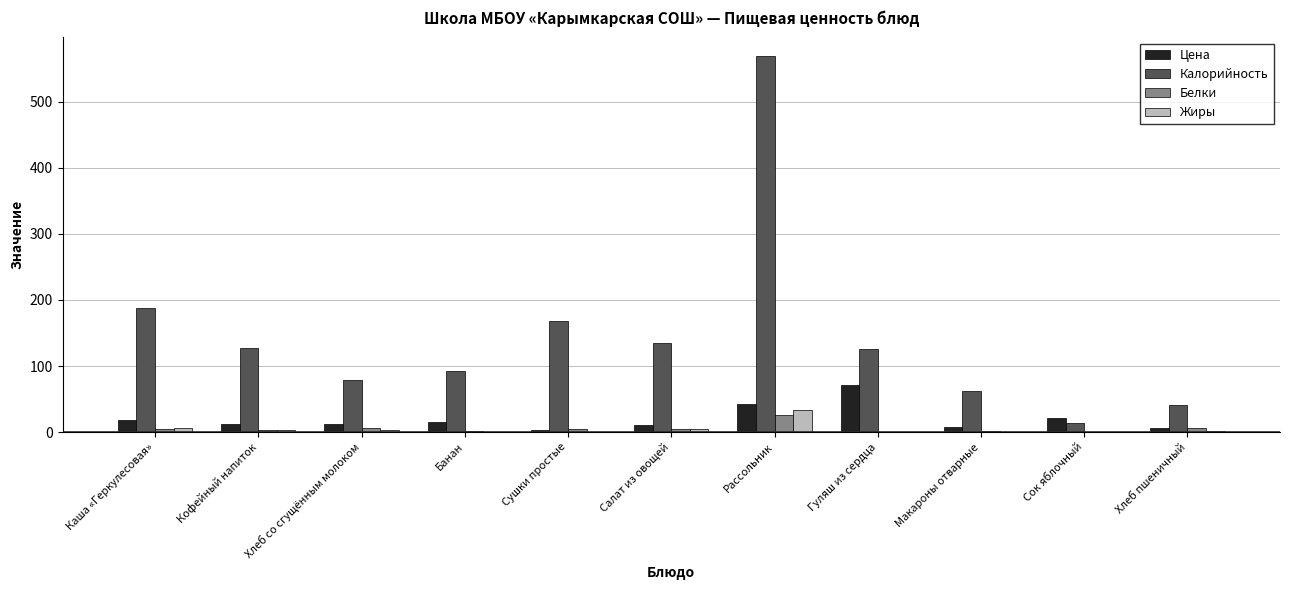

Which series has the largest total across all categories?

Калорийность